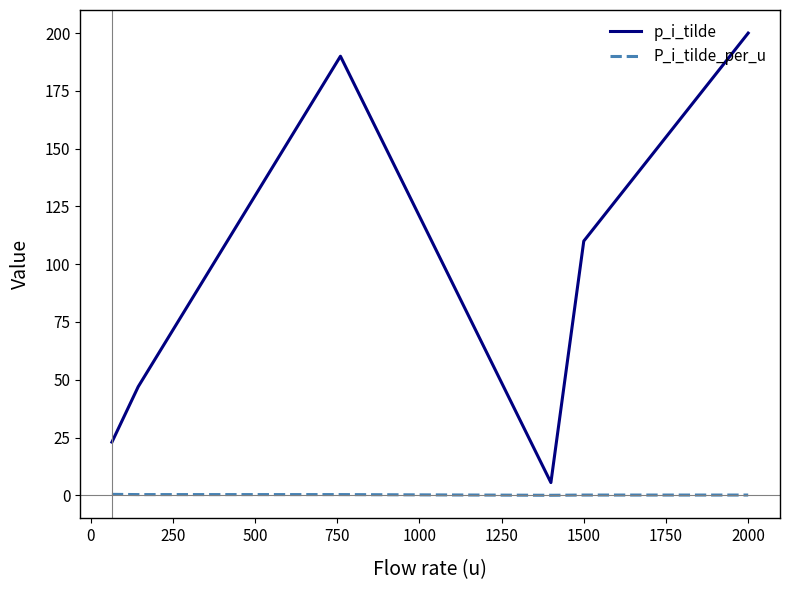

True or false: P_i_tilde_per_u and p_i_tilde cross at least once.

False